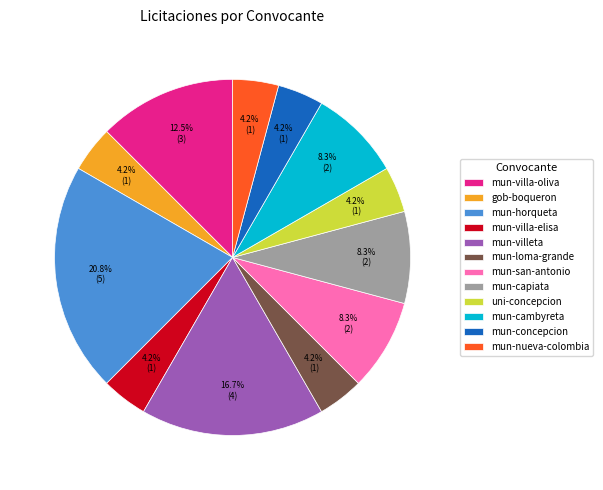

Is there a majority slice in this chart?

No